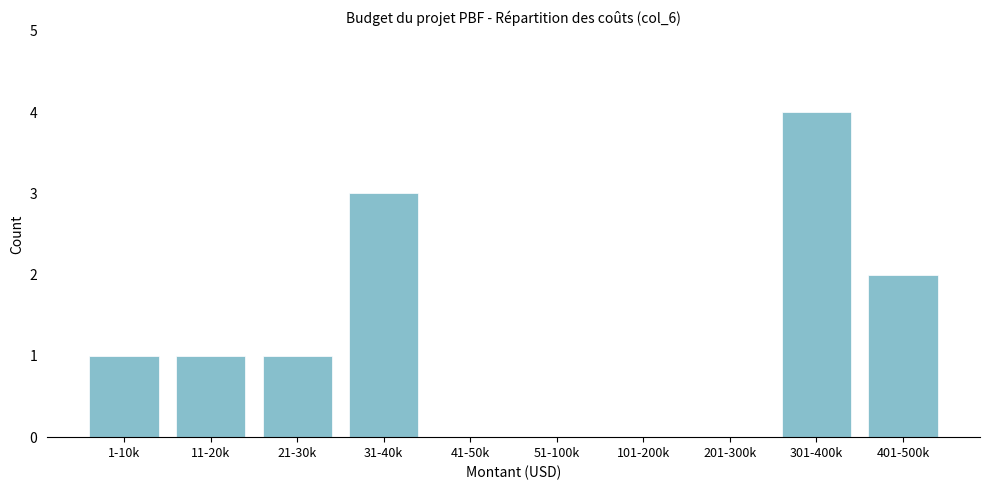

Reading left to right, extract all data points from this chart.

1-10k=1	11-20k=1	21-30k=1	31-40k=3	41-50k=0	51-100k=0	101-200k=0	201-300k=0	301-400k=4	401-500k=2